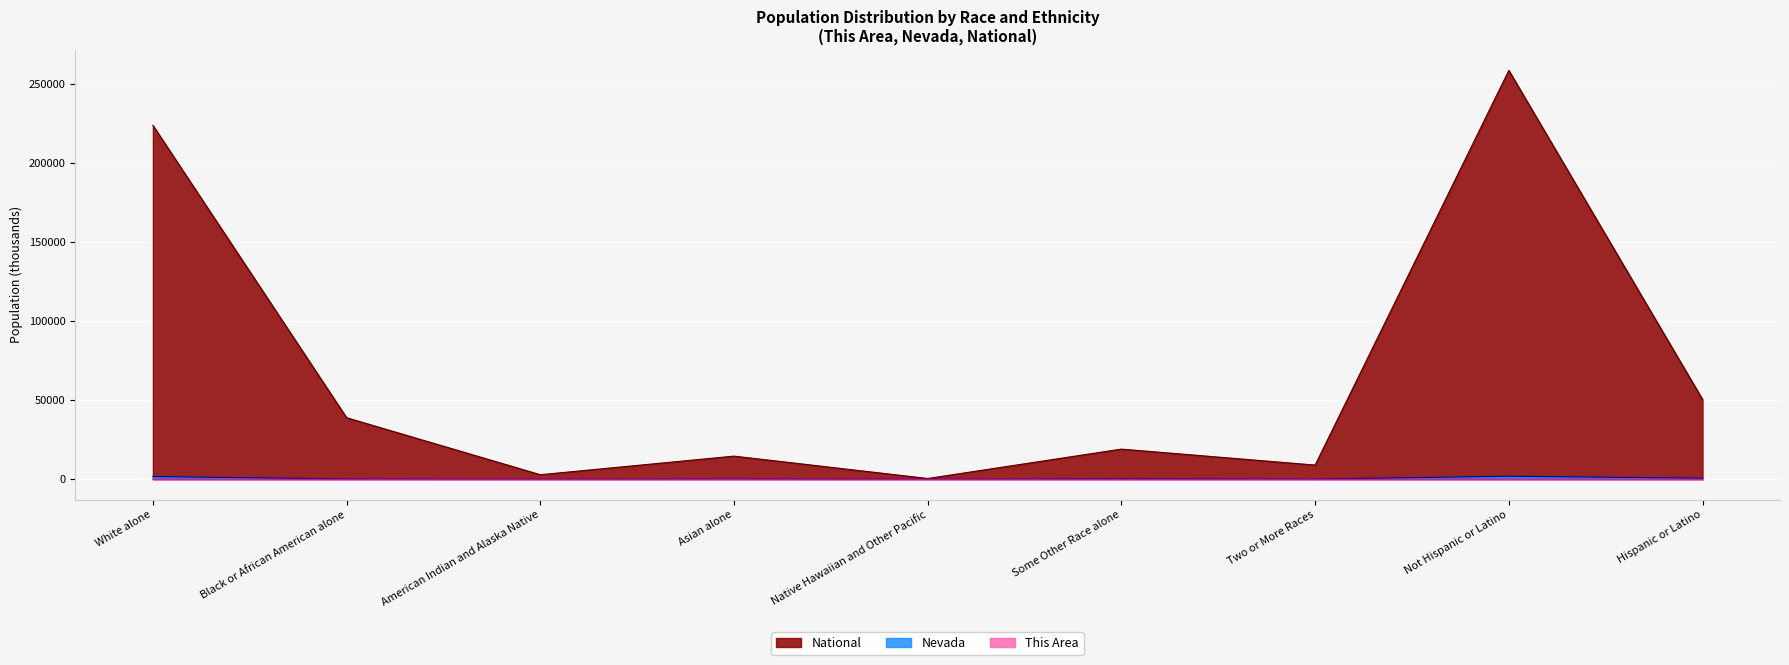

The value of National at Native Hawaiian and Other Pacific is 865.5. True or false?

False